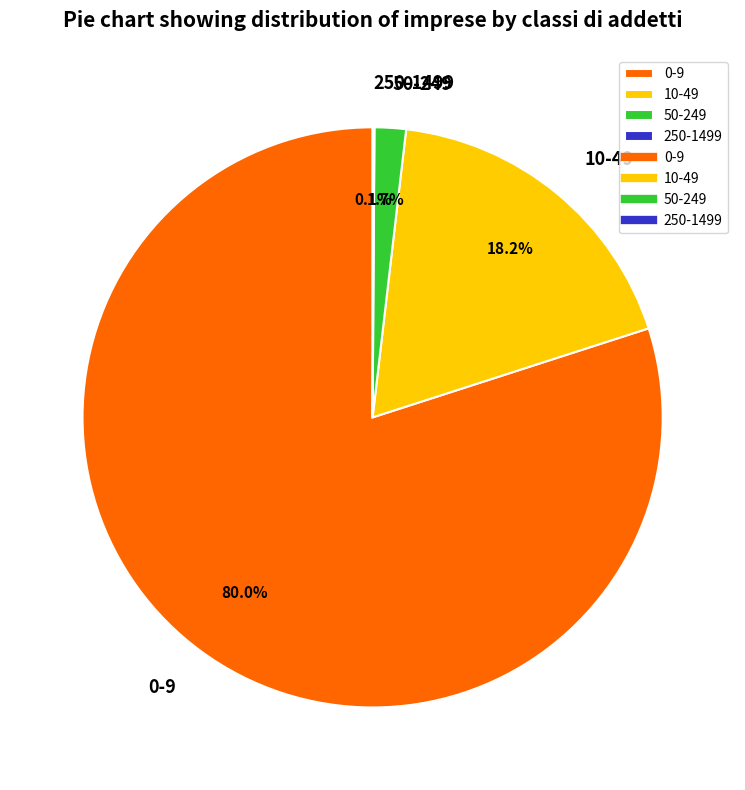

Which slice represents more than half of the pie?

0-9